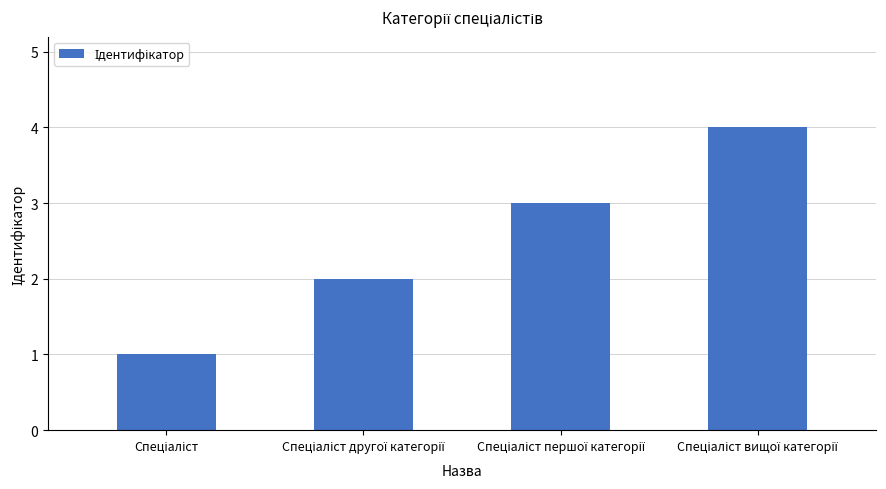

What is the greatest value displayed?

4